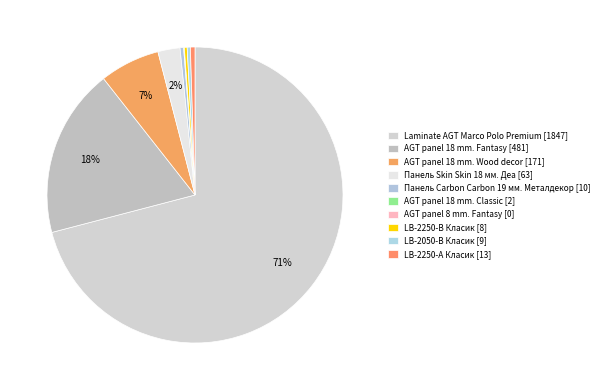

Rank the categories by value from highest to lowest.

Laminate AGT Marco Polo Premium, AGT panel 18 mm. Fantasy, AGT panel 18 mm. Wood decor, Панель Skin Skin 18 мм. Деа, LB-2250-А Класик, Панель Carbon Carbon 19 мм. Металдекор, LB-2050-В Класик, LB-2250-В Класик, AGT panel 18 mm. Classic, AGT panel 8 mm. Fantasy